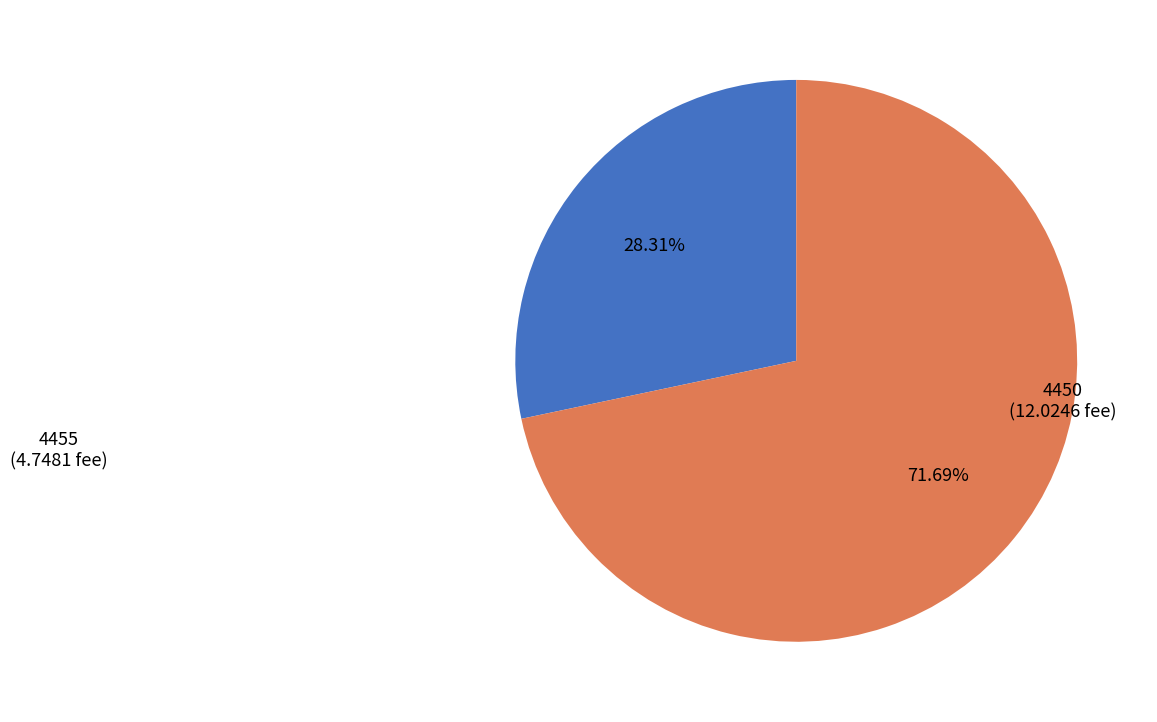

Which slice is the smallest?

4455